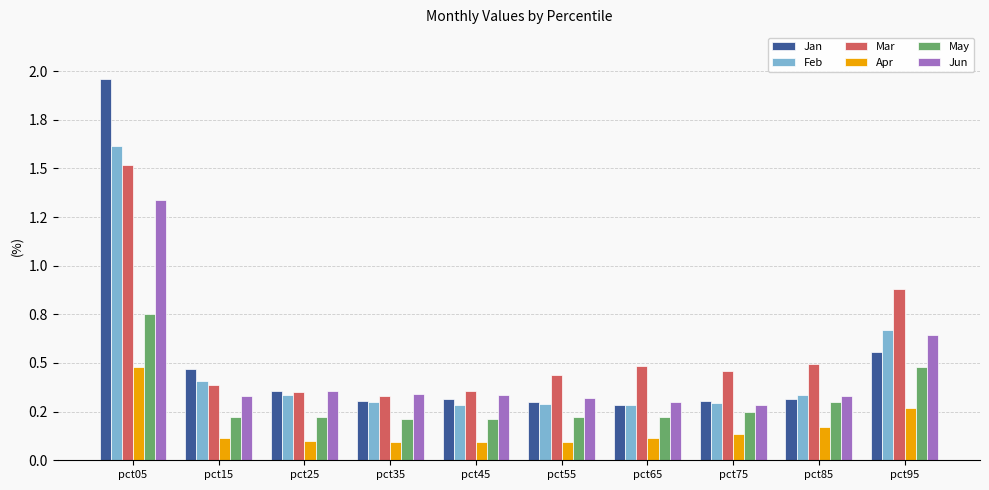

Does the chart contain stacked bars?

No